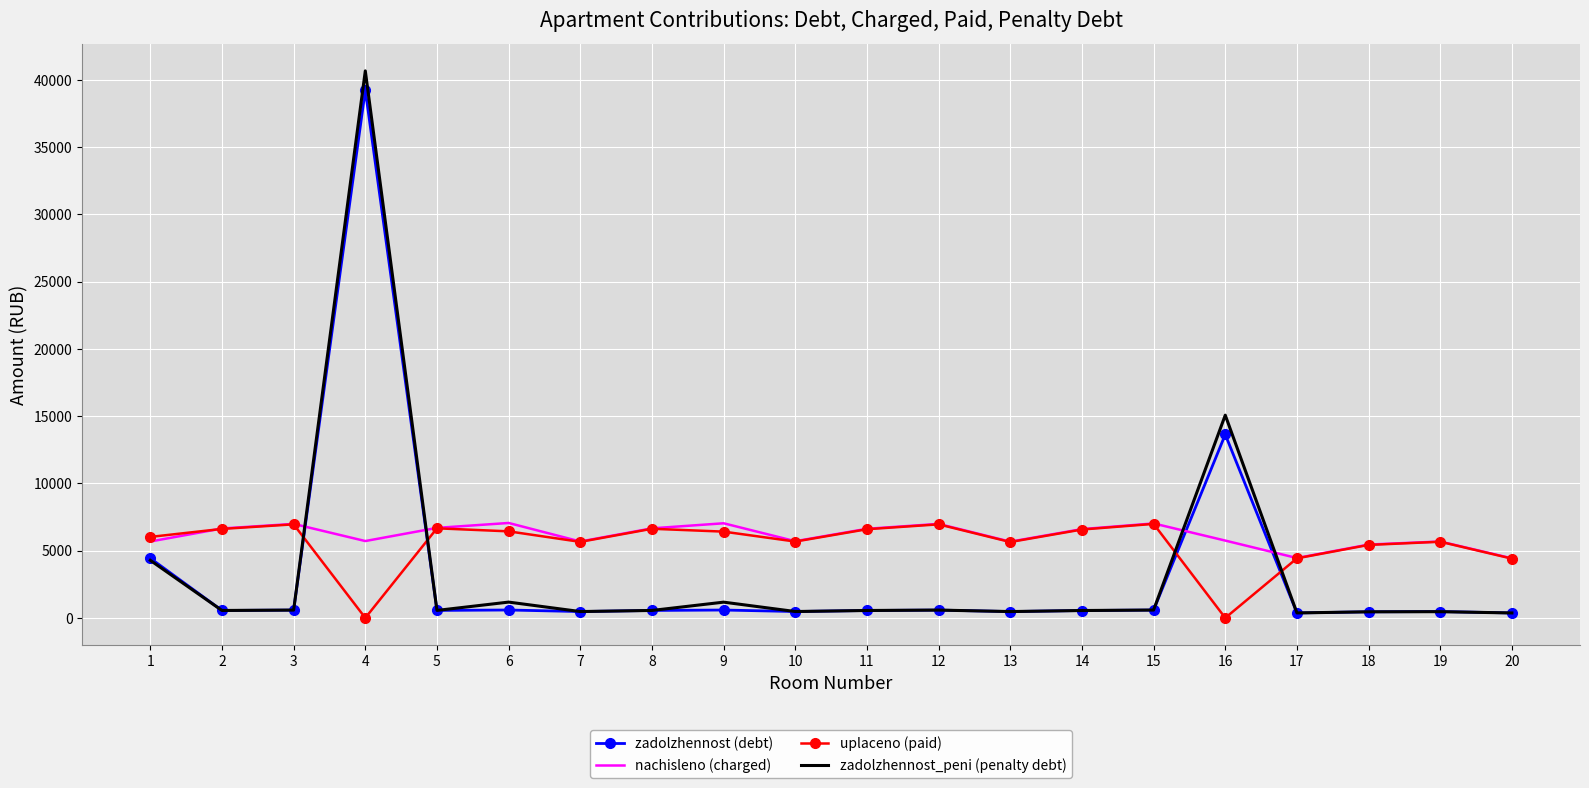

The value of uplaceno (paid) at 16 is 0.0. True or false?

True